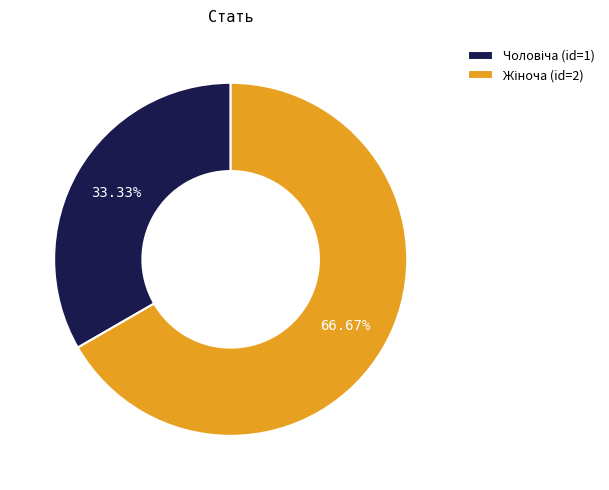

Is there any slice that represents more than half of the pie?

Yes